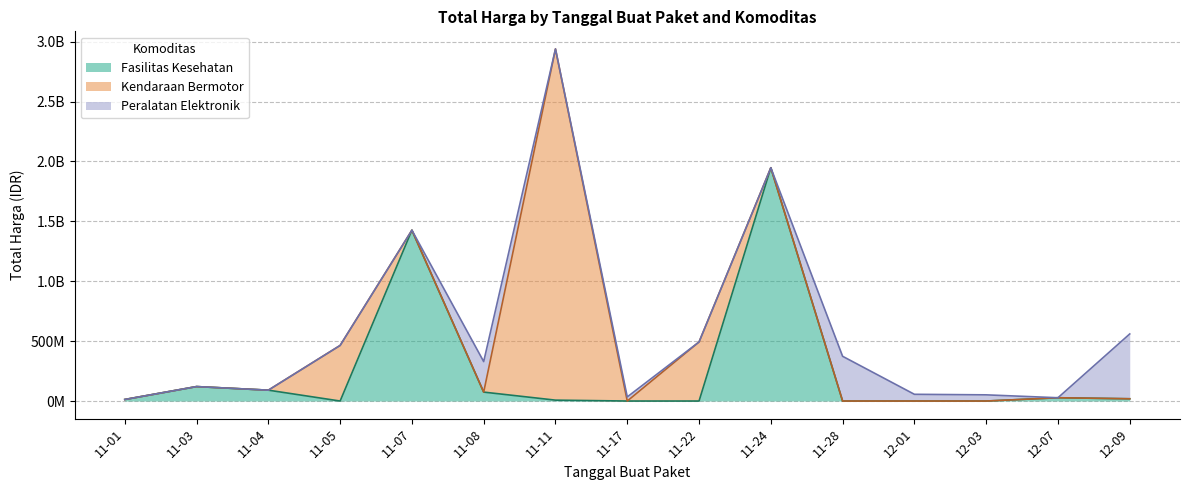

The value of Kendaraan Bermotor at 2021-12-09 is 0. True or false?

True